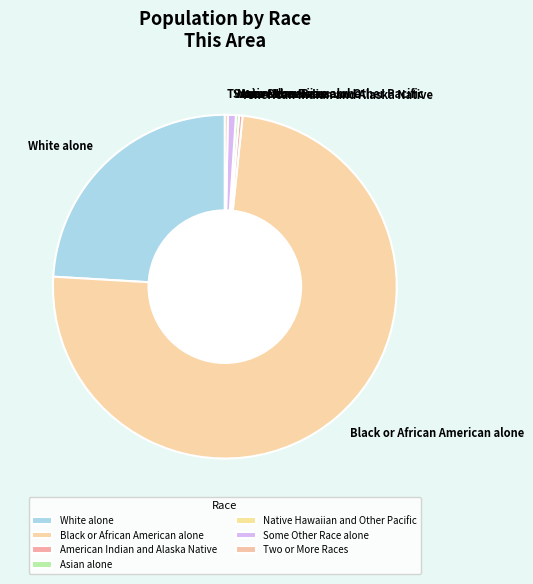

Which category has the biggest portion of the pie?

Black or African American alone